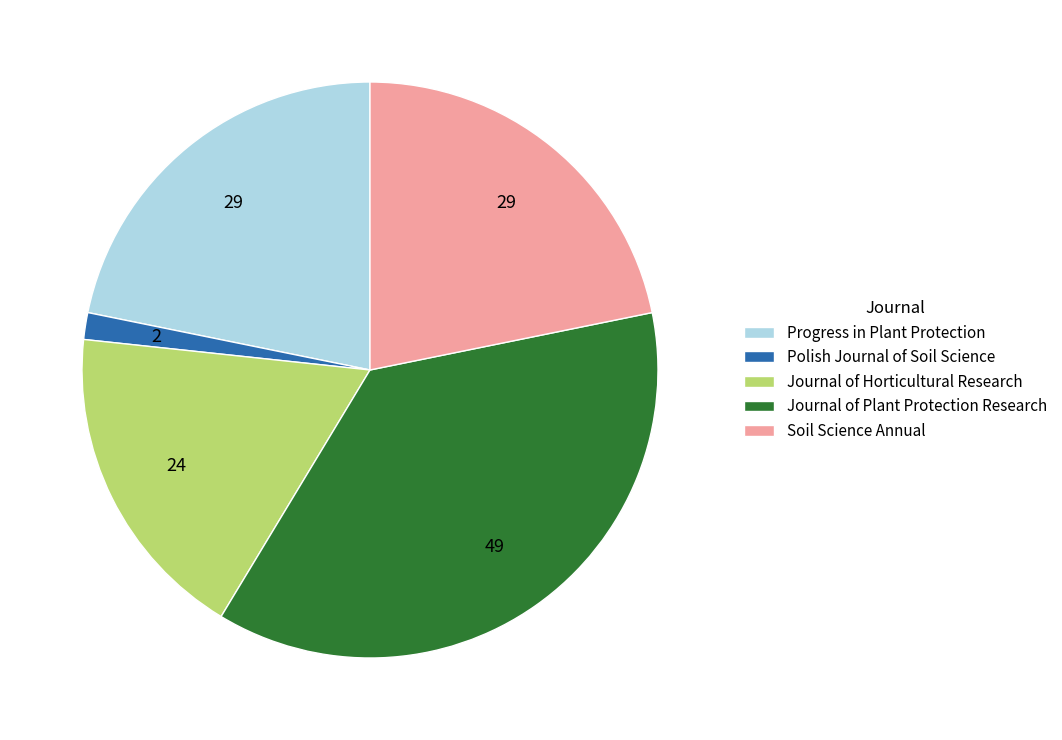

Which category has the biggest portion of the pie?

Journal of Plant Protection Research